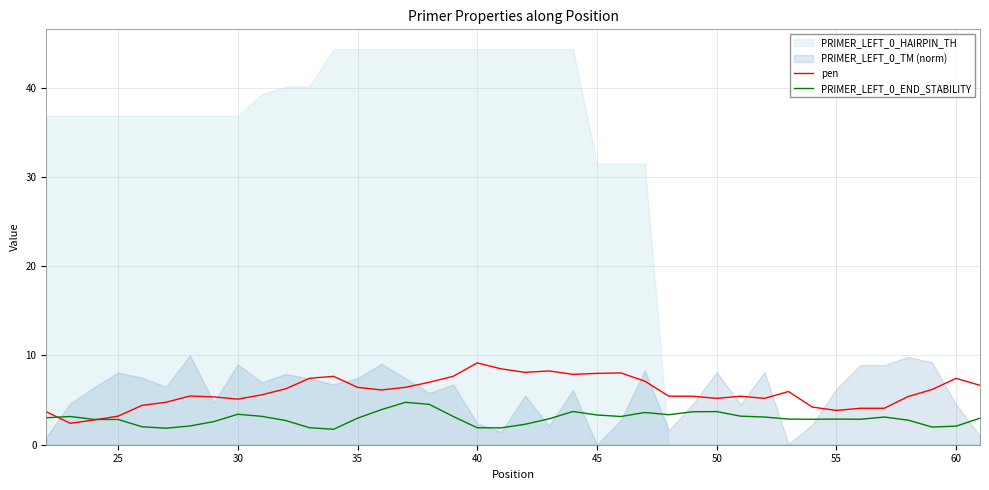

Is it true that pen equals 7.3 at 30?

False